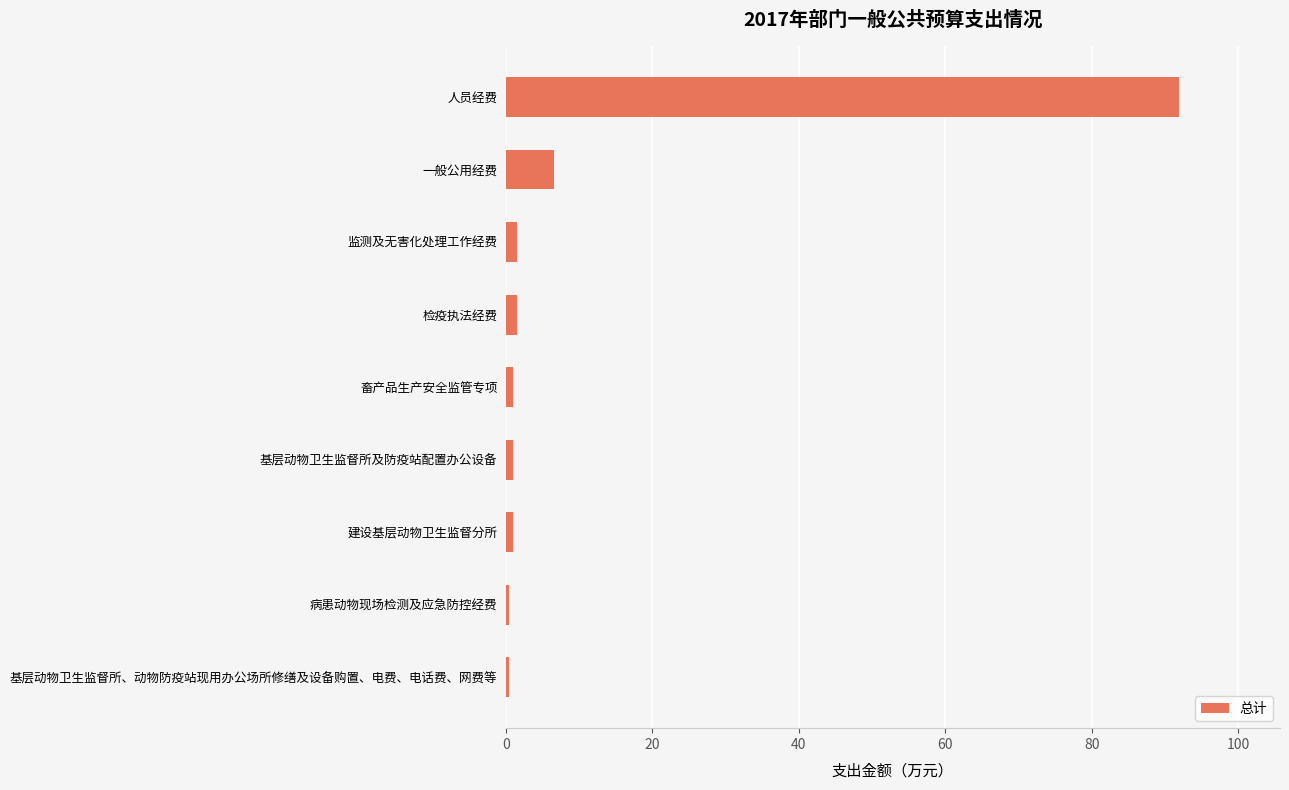

Where is the data nearest to the value 46?

一般公用经费